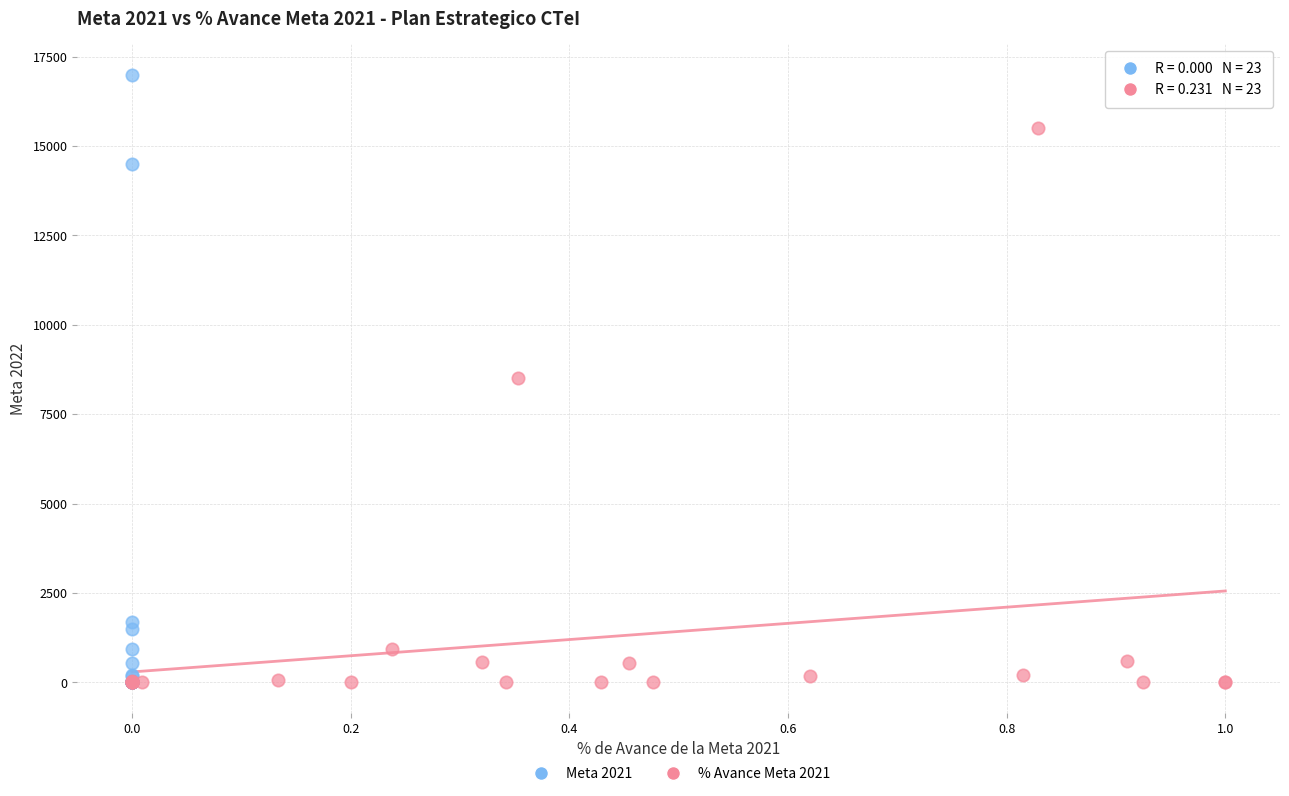

Which series has the largest Y range (max minus min)?

Meta 2021